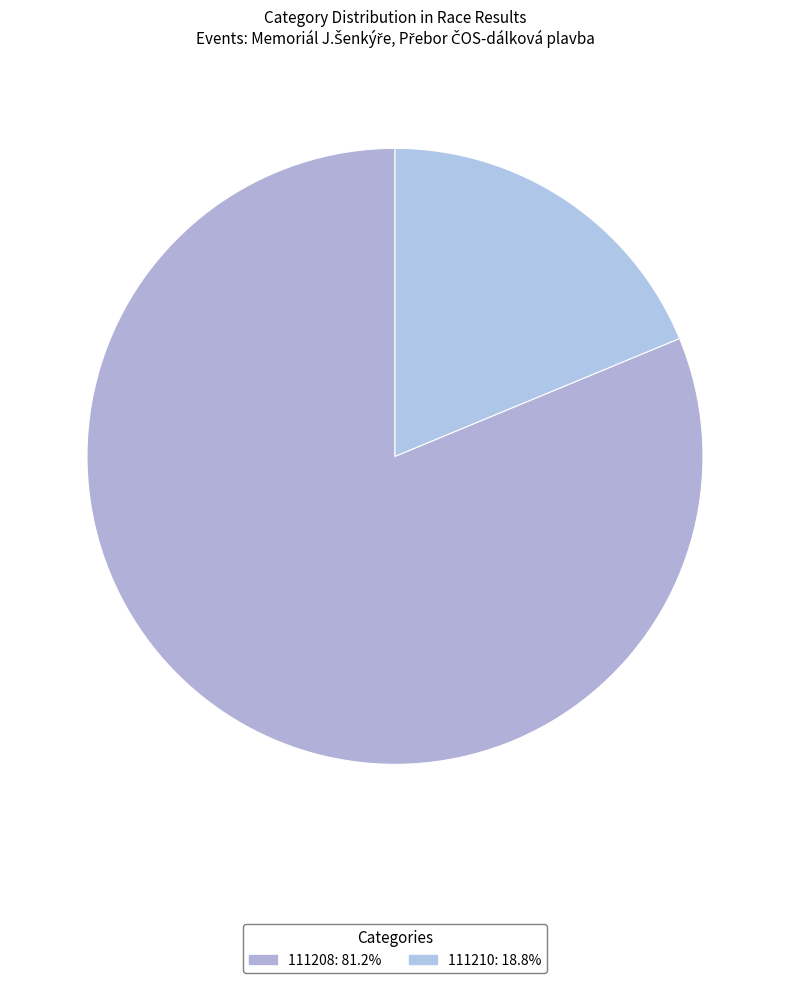

Is there a majority slice in this chart?

Yes